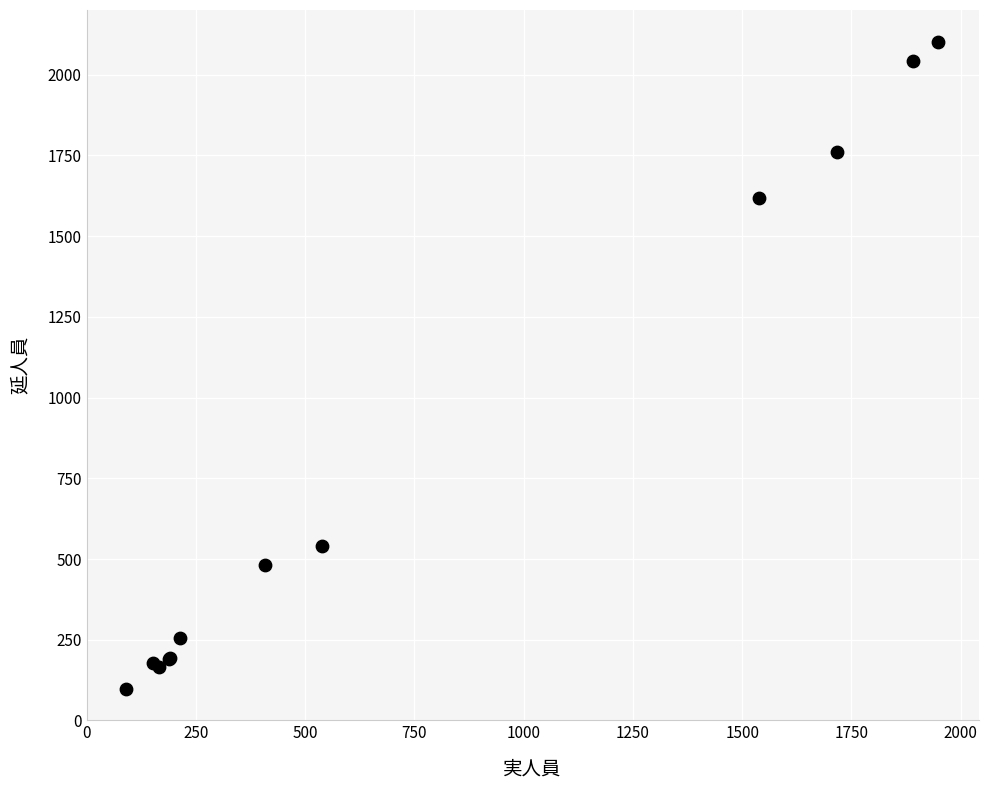

What Y value in the scatter plot is closest to 1099?

1619